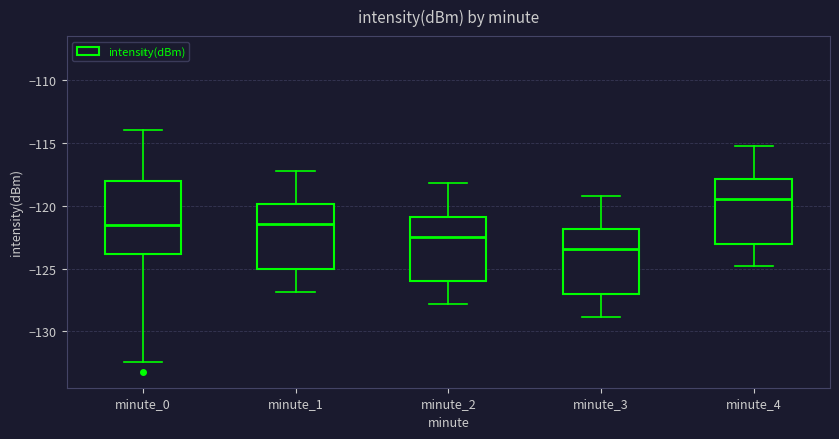

Reading left to right, transcribe this box plot: for each box, give where its median line is, the range the box spans, and where its two whiskers end, as read against the y-axis. The values are not printed on the chart, so give them approximately, as read against the axis.

minute_0: median -121.5, box -124.0 to -118.0, whiskers -132.5 to -114.0
minute_1: median -121.5, box -125.0 to -120.0, whiskers -127.0 to -117.0
minute_2: median -122.5, box -126.0 to -121.0, whiskers -128.0 to -118.0
minute_3: median -123.5, box -127.0 to -122.0, whiskers -129.0 to -119.0
minute_4: median -119.5, box -123.0 to -118.0, whiskers -125.0 to -115.0